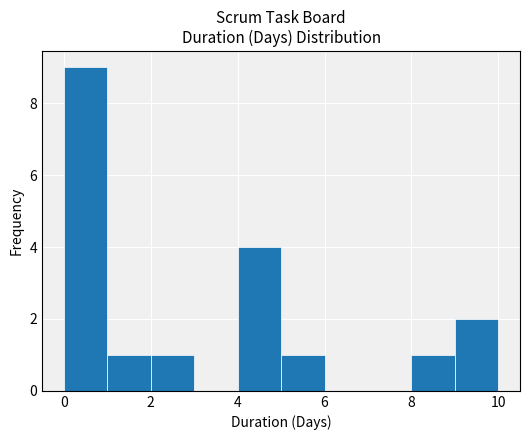

How tall is the bar that spans 0 to 1 on the x-axis? The values are not printed on the chart, so give them approximately, as read against the axis.

9